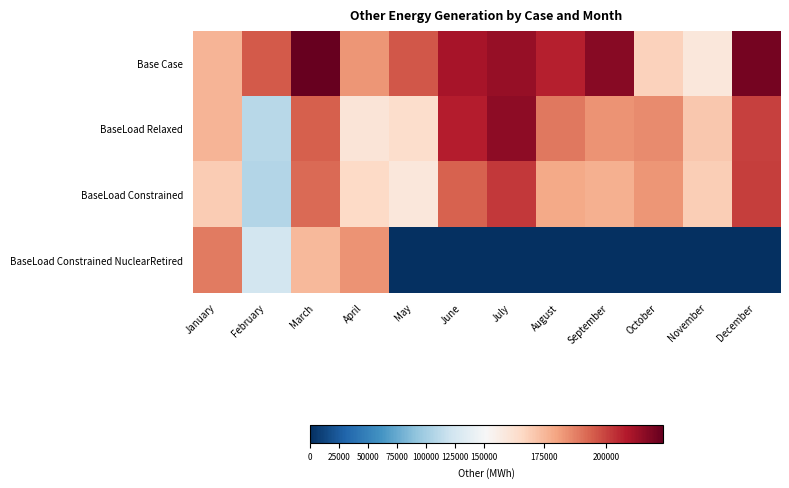

At which category is the sum across all series the highest?

March